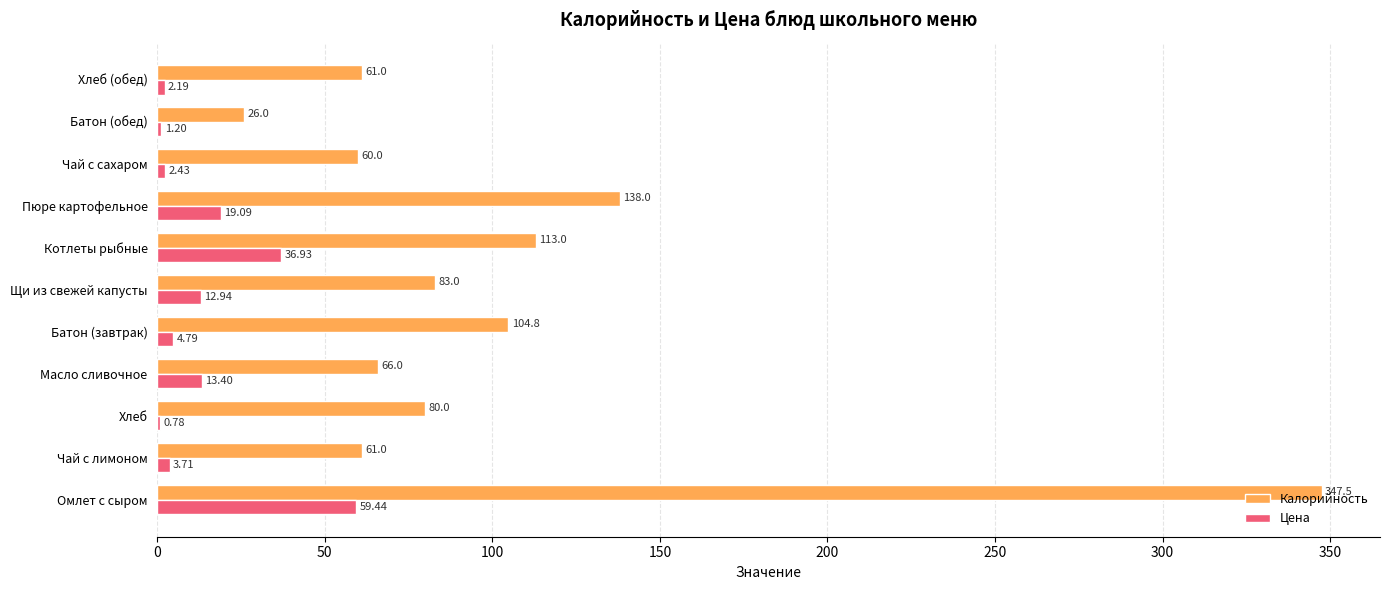

Where is Цена nearest to the value 30?

Котлеты рыбные